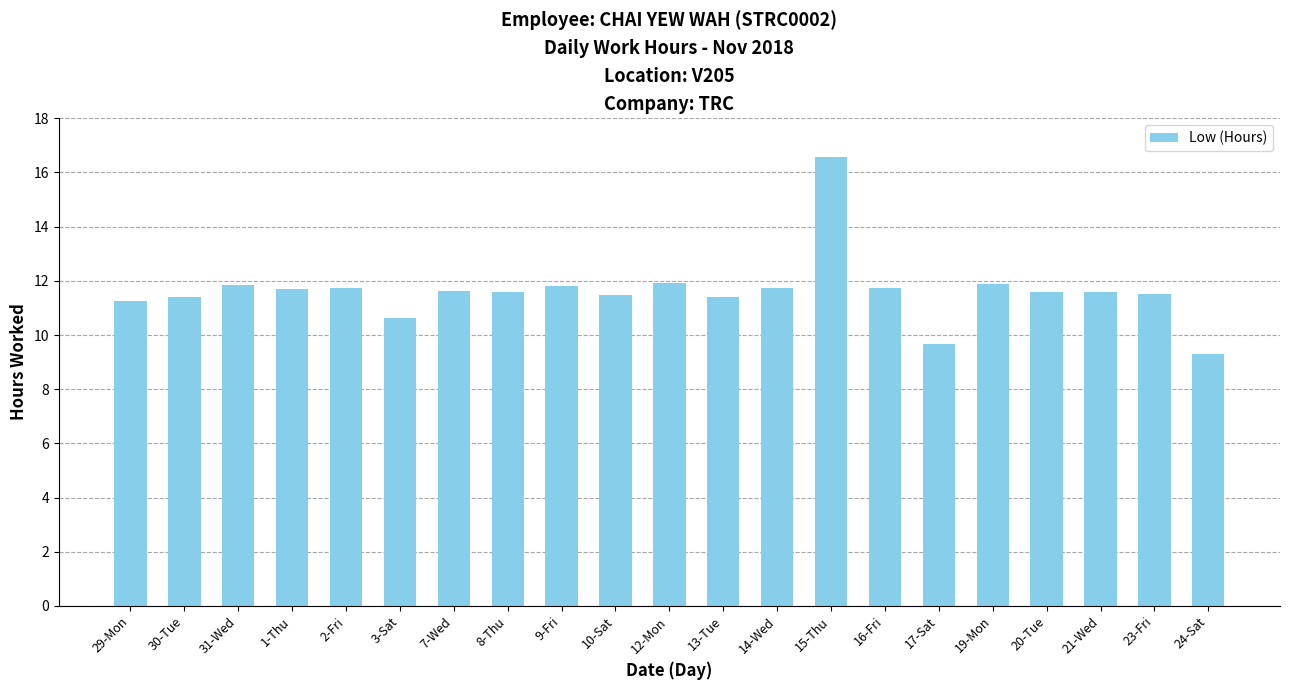

Where does the data first go above 11?

29-Mon